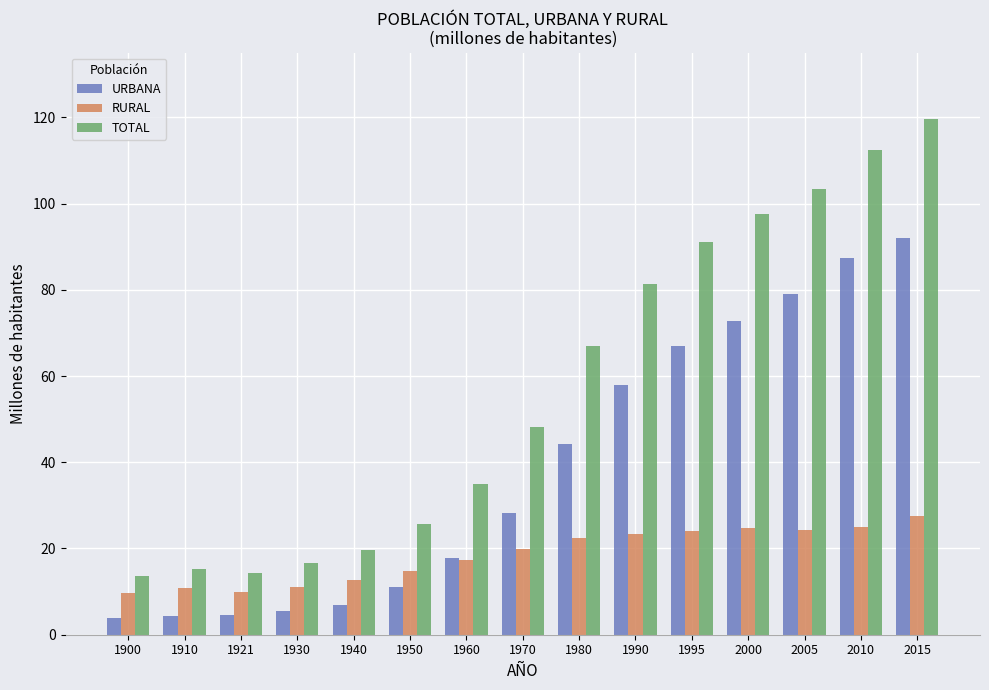

At which label is URBANA closest to 47?

1980